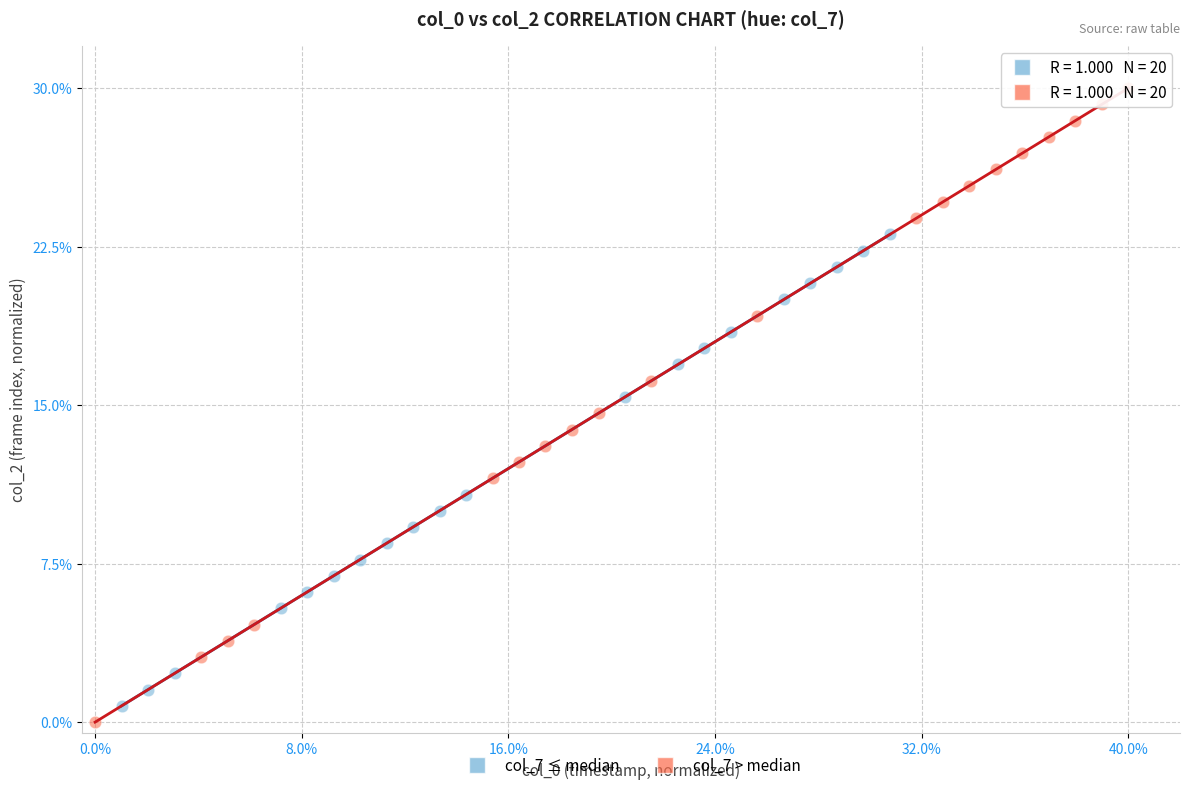

What are all the series names shown in the legend?

col_7 ≤ median, col_7 > median